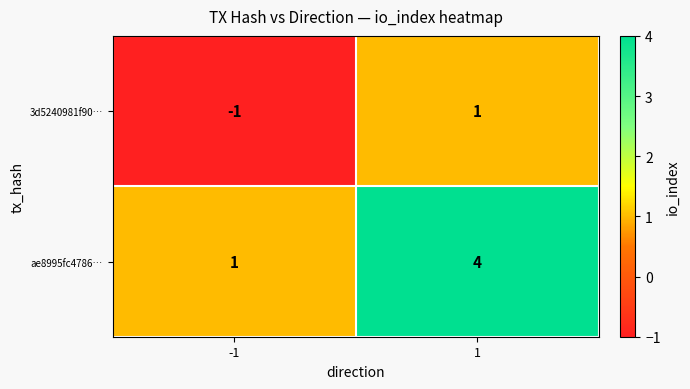

Reading right to left, transcribe all the data shown in this chart.

3d5240981f90…: 1	-1
ae8995fc4786…: 4	1